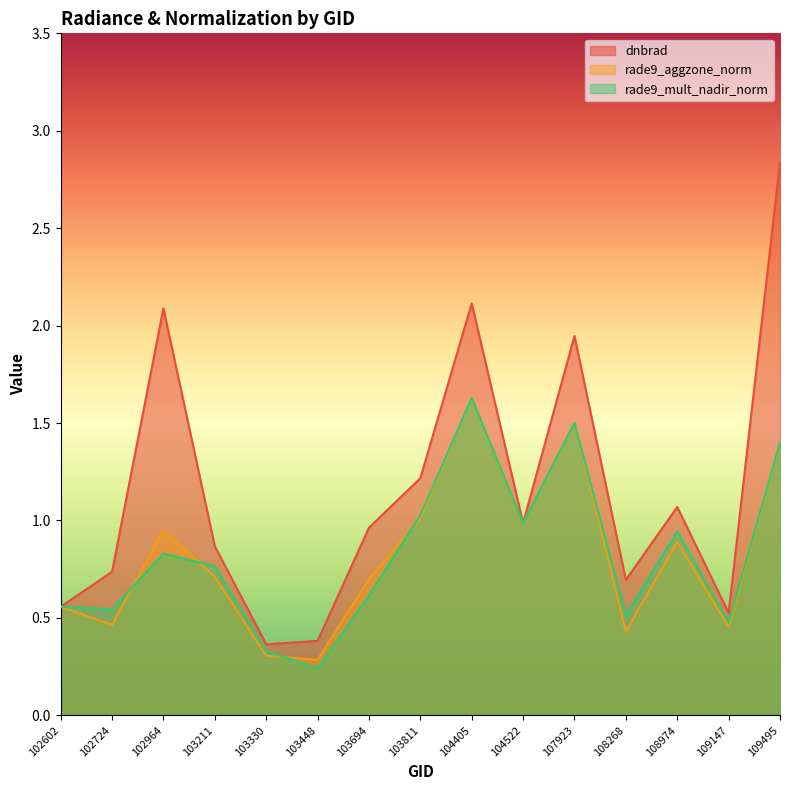

Where is the first local maximum for rade9_aggzone_norm?

102964